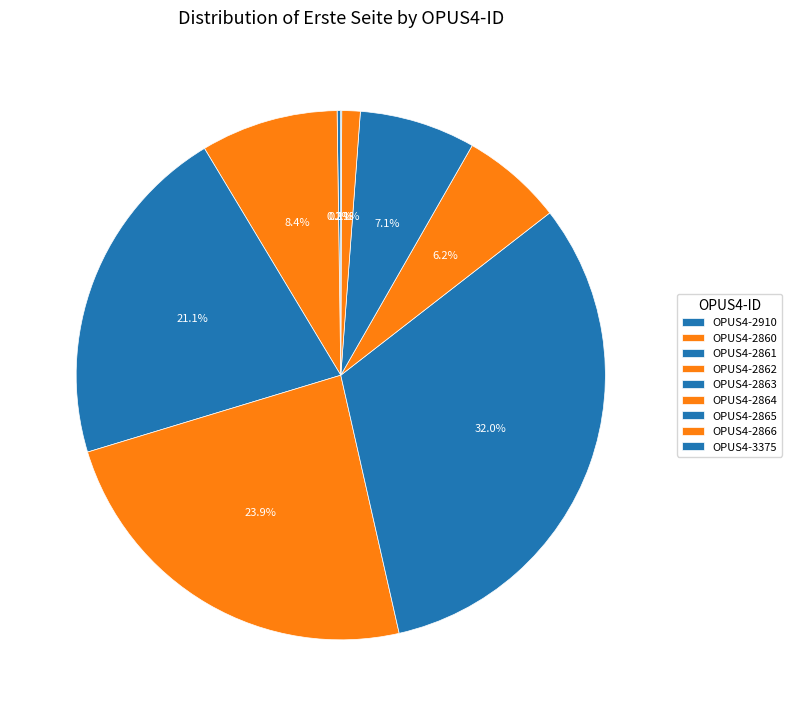

What percentage is NOT represented by OPUS4-2865?

92.9%